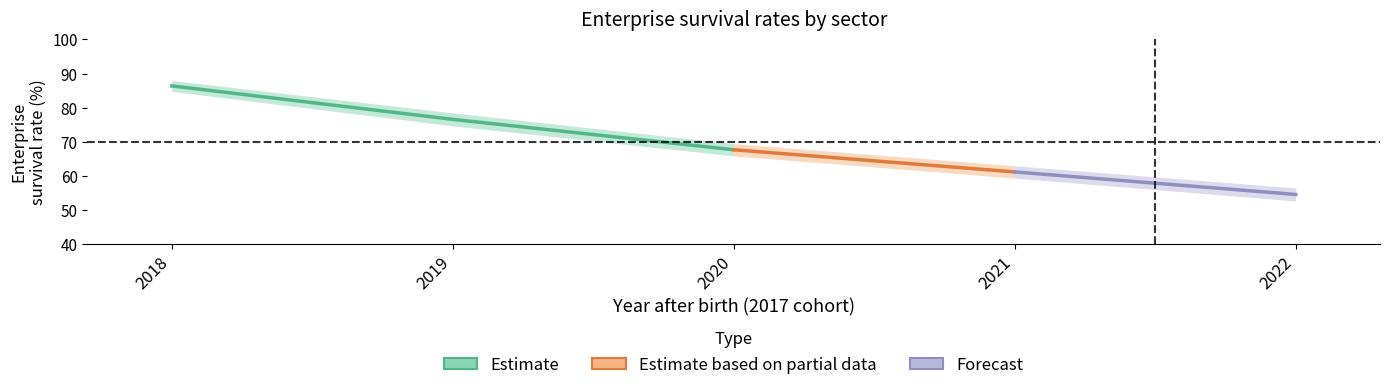

At which label is Wholesale and retail trade closest to 69?

2020